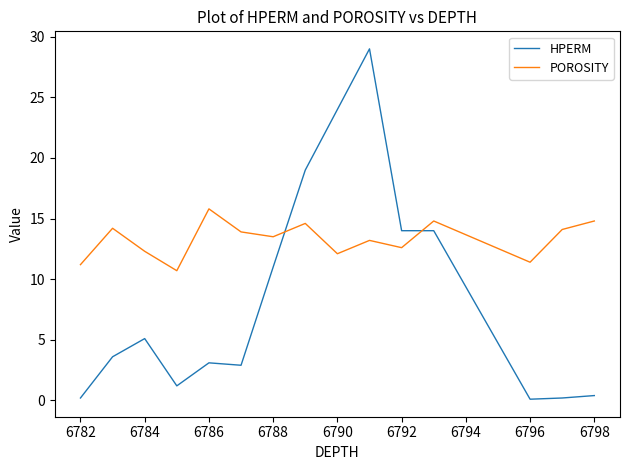

What is the maximum value for HPERM?

29.0